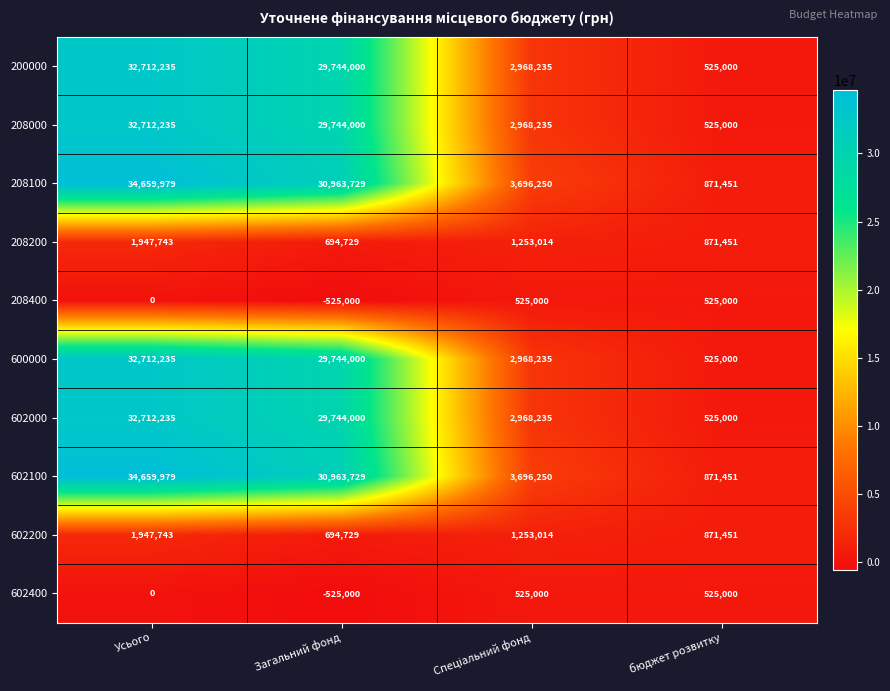

At which label is 602100 closest to 17765715?

Загальний фонд